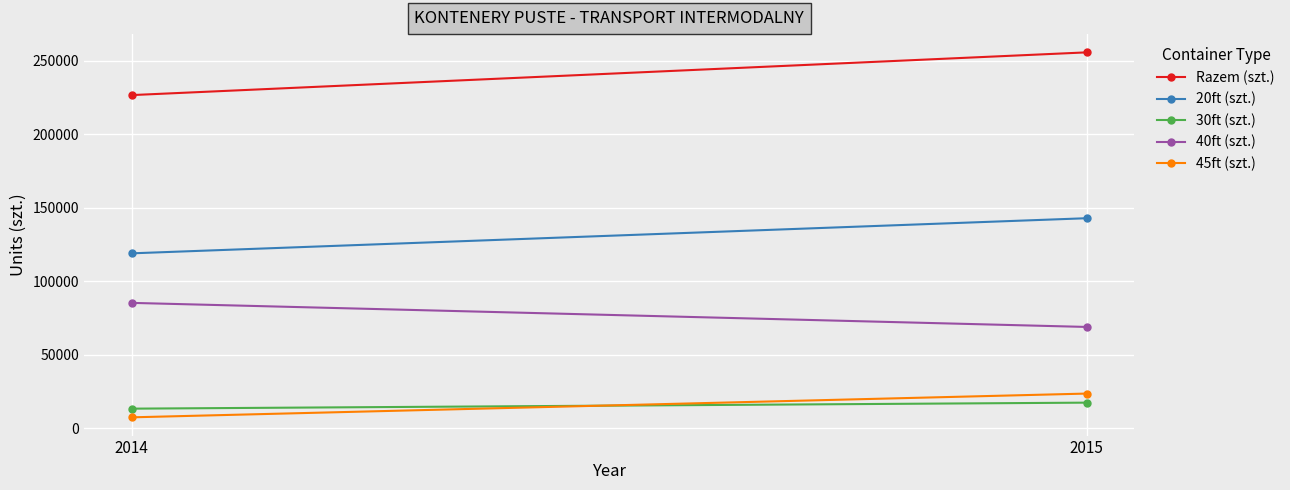

At which category does the chart reach its peak across all series?

2015